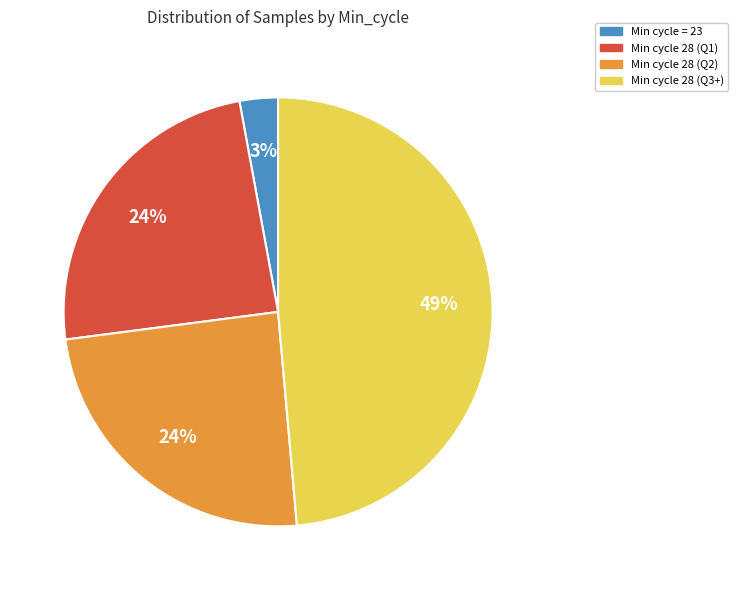

To the nearest percent, what is the average slice percentage?

25%